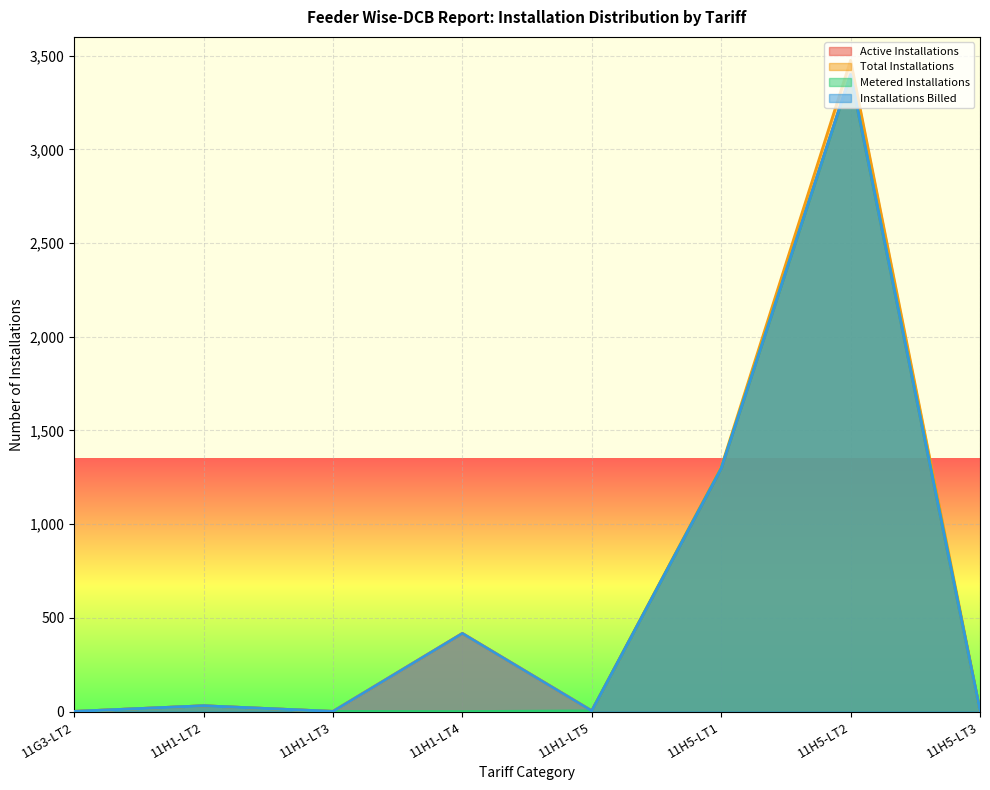

Is the value of Metered Installations at 11H5-LT2 greater than the value of Total Installations at 11H1-LT2?

Yes